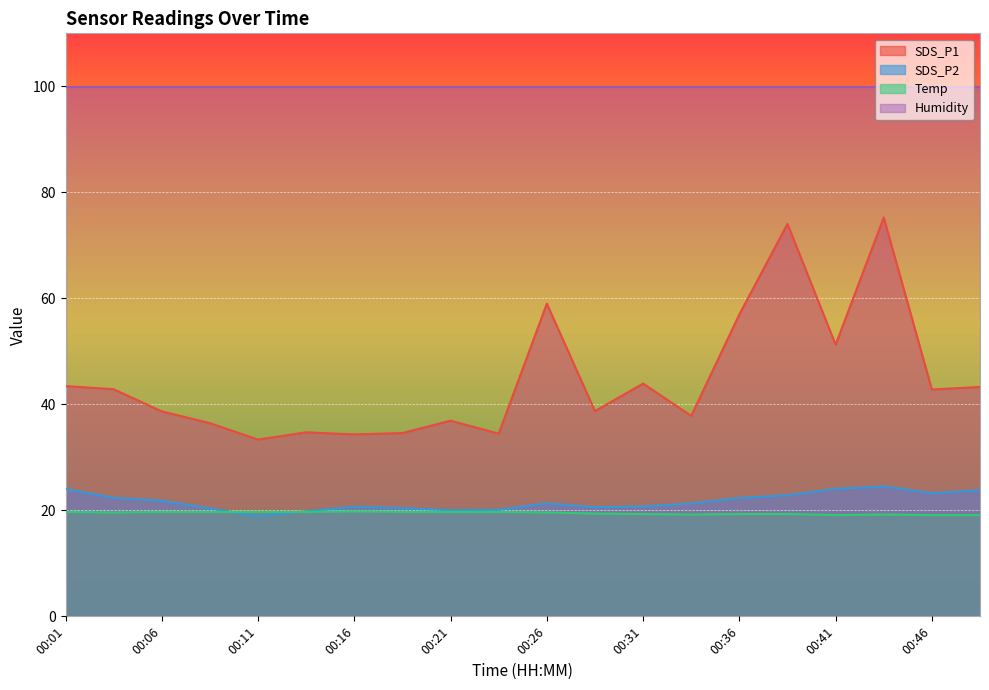

What is the value of the Temp point at the 15th from the left?

19.3